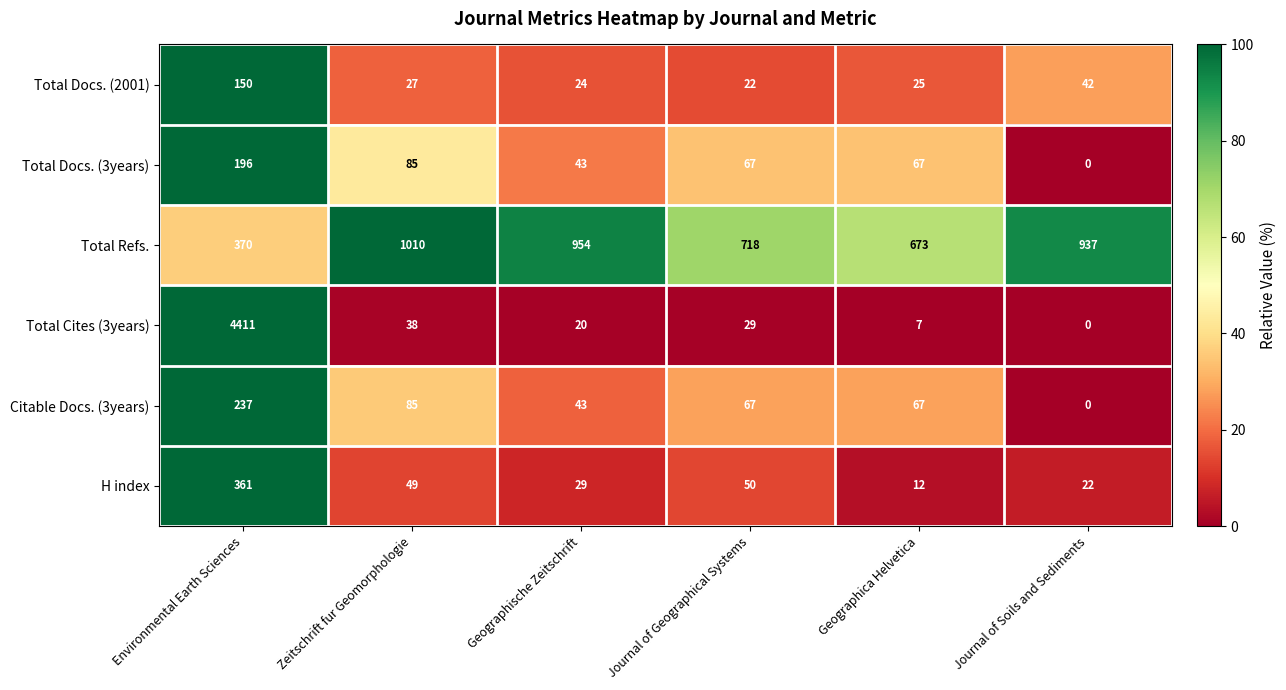

What is the sum of all Total Docs. (2001) values?

290